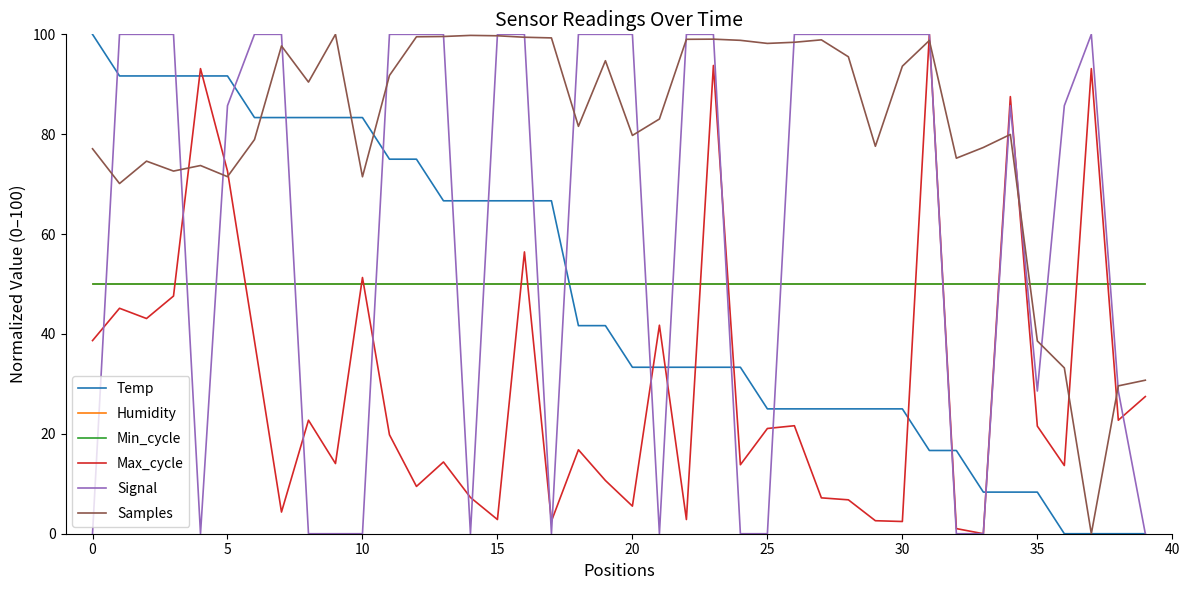

Is this an area chart (filled region under the line)?

No